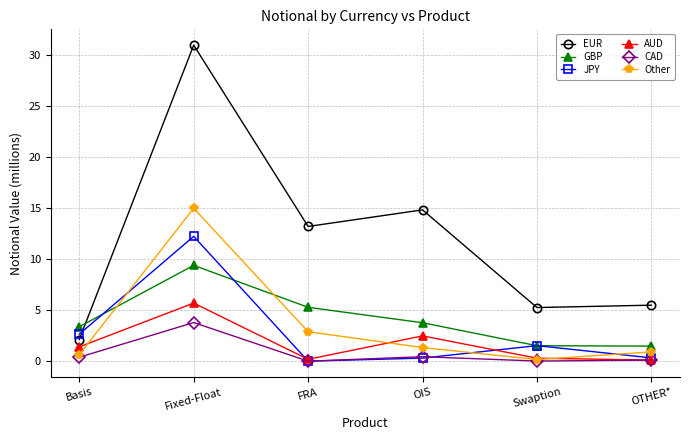

How many distinct data groups are displayed?

6